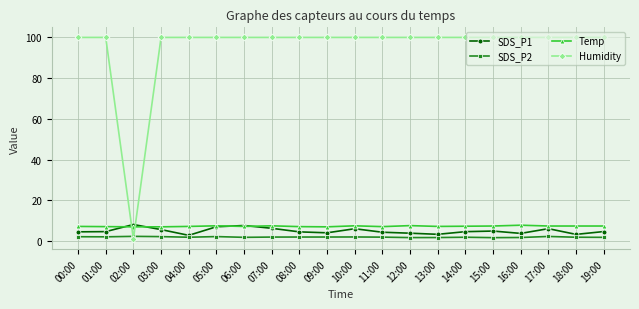

What is the total value across all series at 17:00?

115.7